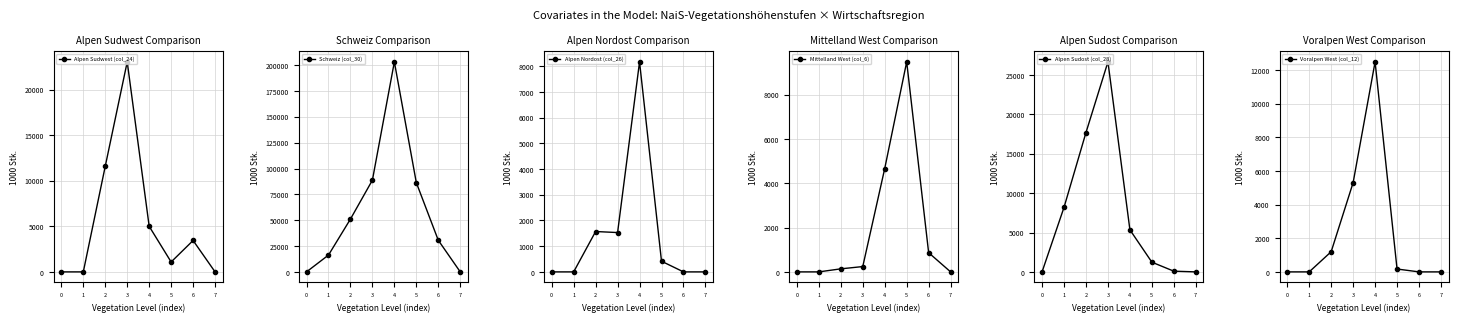

What is the spread (max minus min) of values at 5?

86160